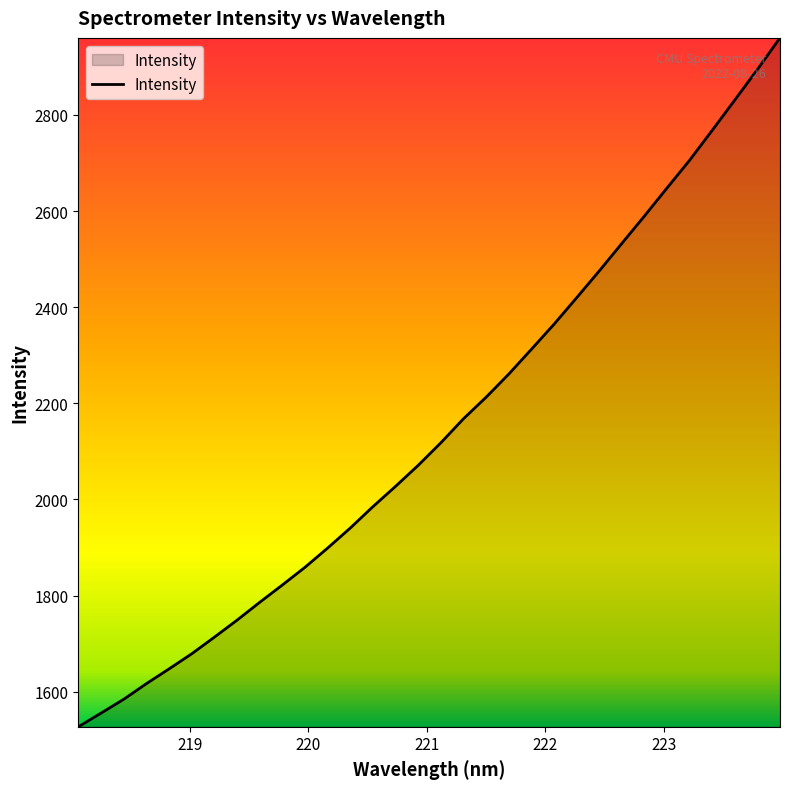

What is the maximum value shown in the chart?

2960.1